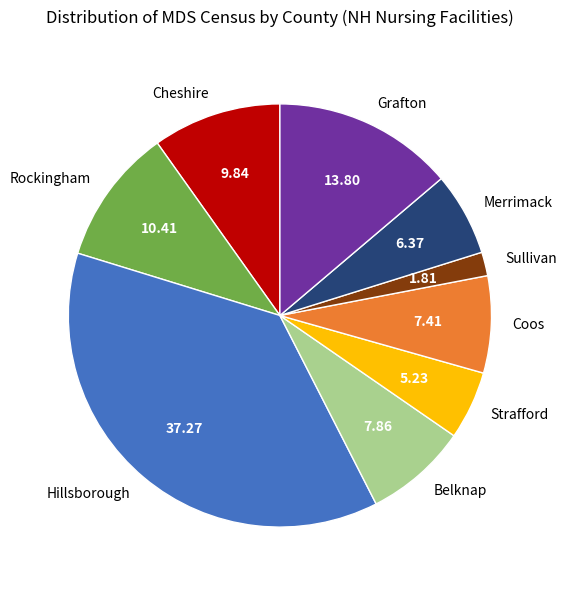

Which has a higher value, Belknap or Strafford?

Belknap